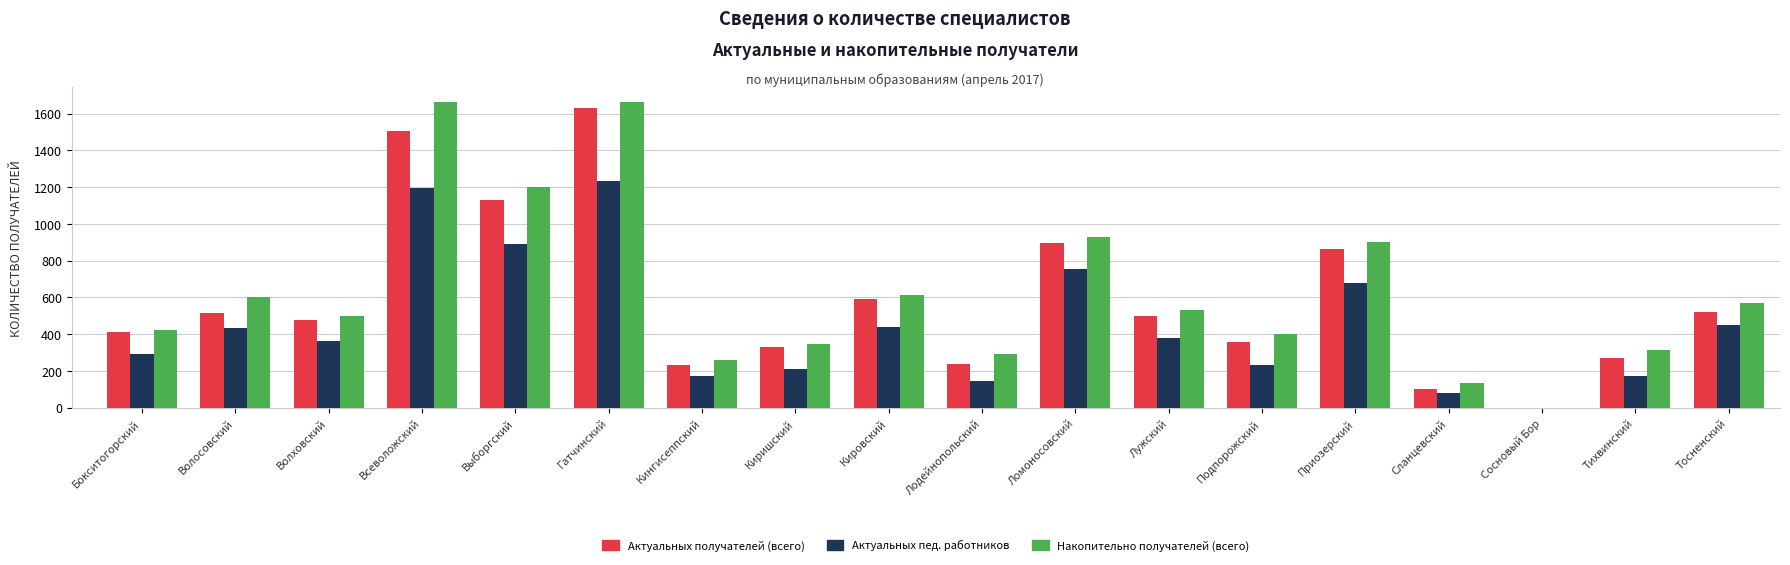

Which series has the largest total across all categories?

Накопительно получателей (всего)